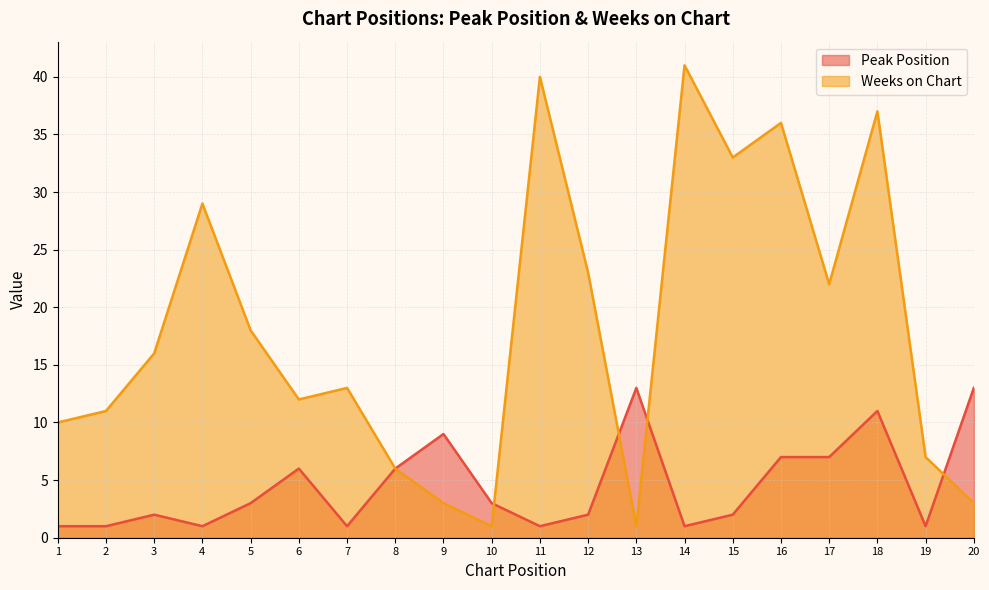

What is the difference between the Peak Position values at 17 and 11?

6